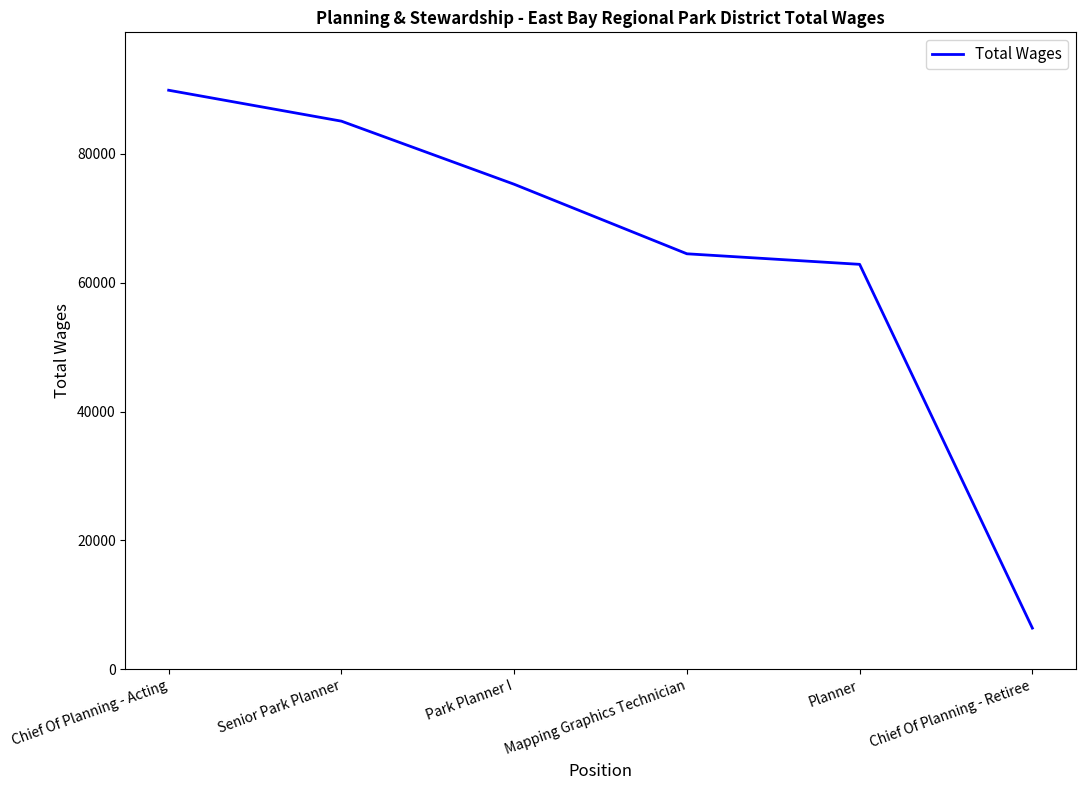

What is the sum of all values?

384015